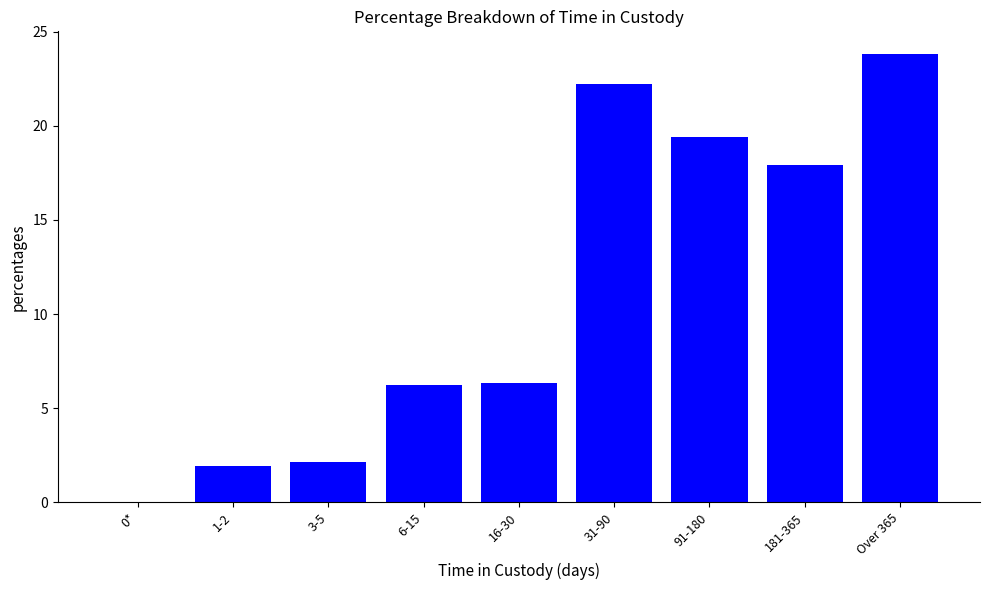

What is the change in value from 16-30 to Over 365?

+17.5